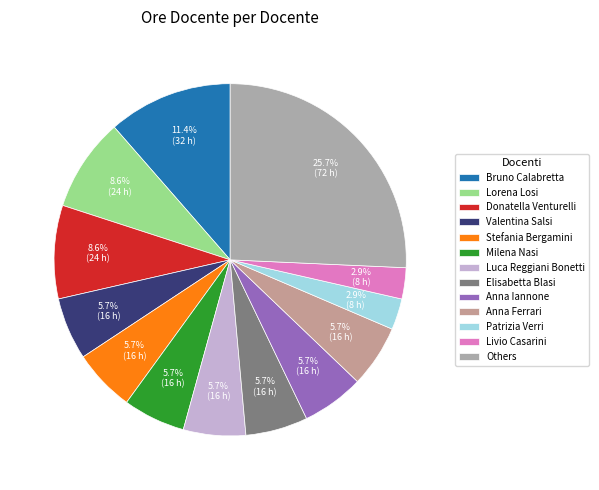

To the nearest percent, what is the difference between the largest and smallest slice percentages?

23%